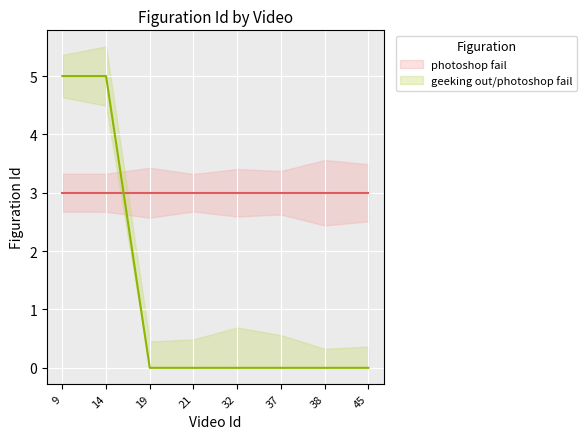

What is the total value across all series at 9?

8